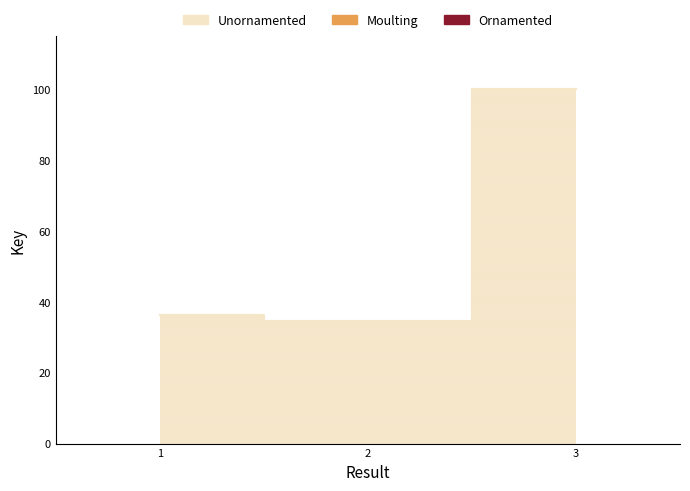

At which category does the chart reach its peak across all series?

3